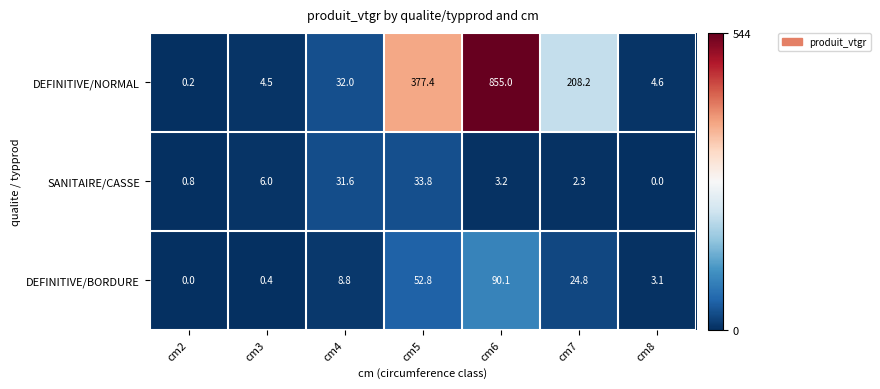

How many data points in SANITAIRE/CASSE are less than 3?

3